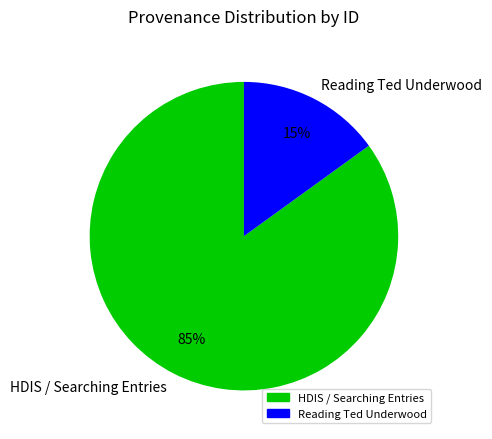

Is there any slice that represents more than half of the pie?

Yes